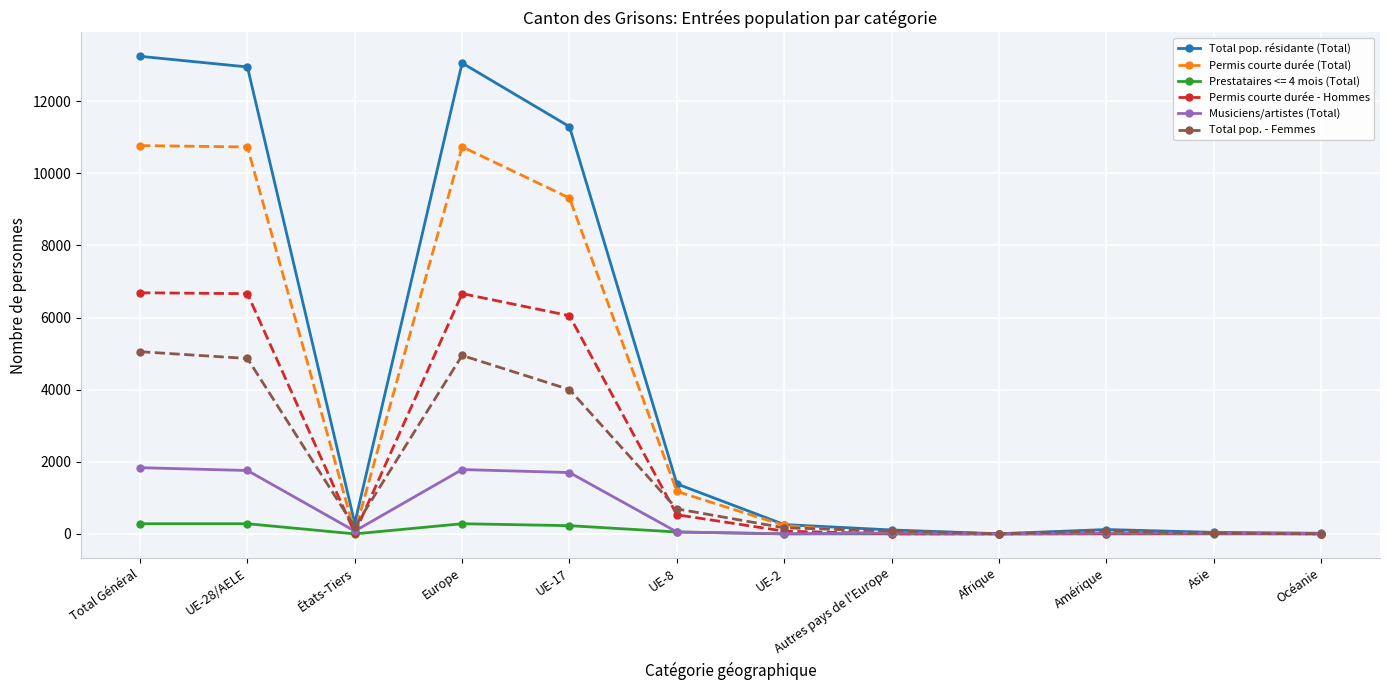

What is the label of the 11th point from the right?

UE-28/AELE